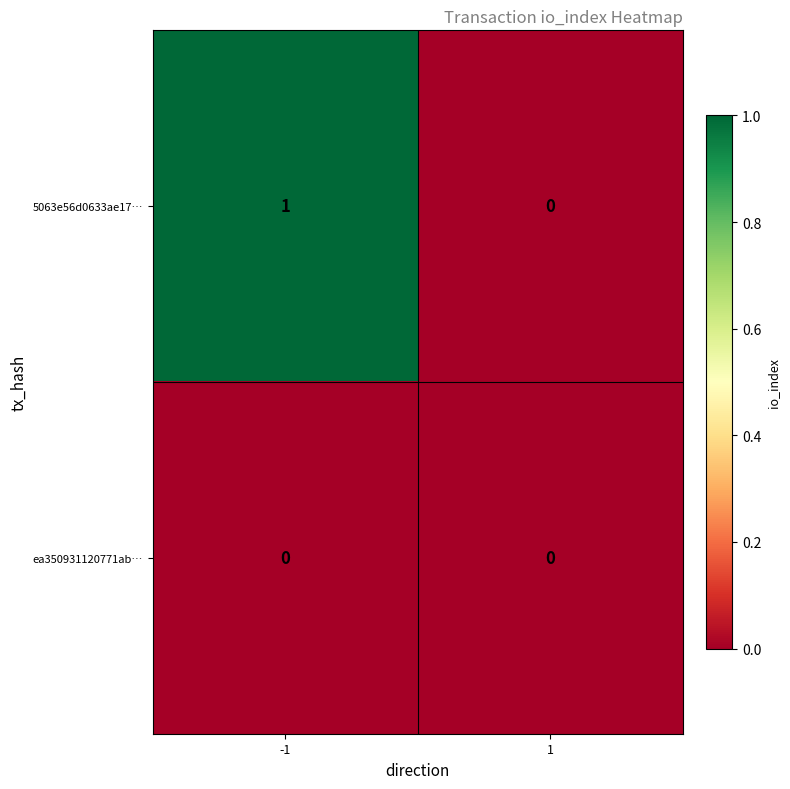

Which series has the largest total across all categories?

5063e56d0633ae17…